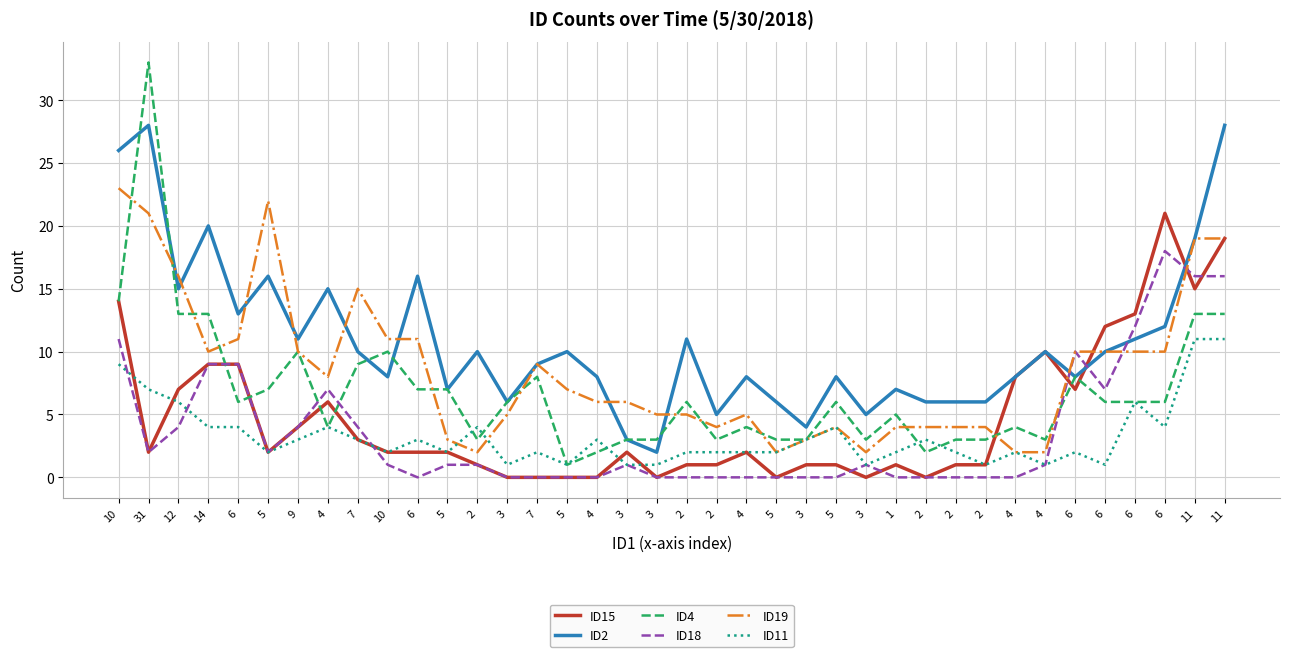

What is the label of the 31st point from the left?

4